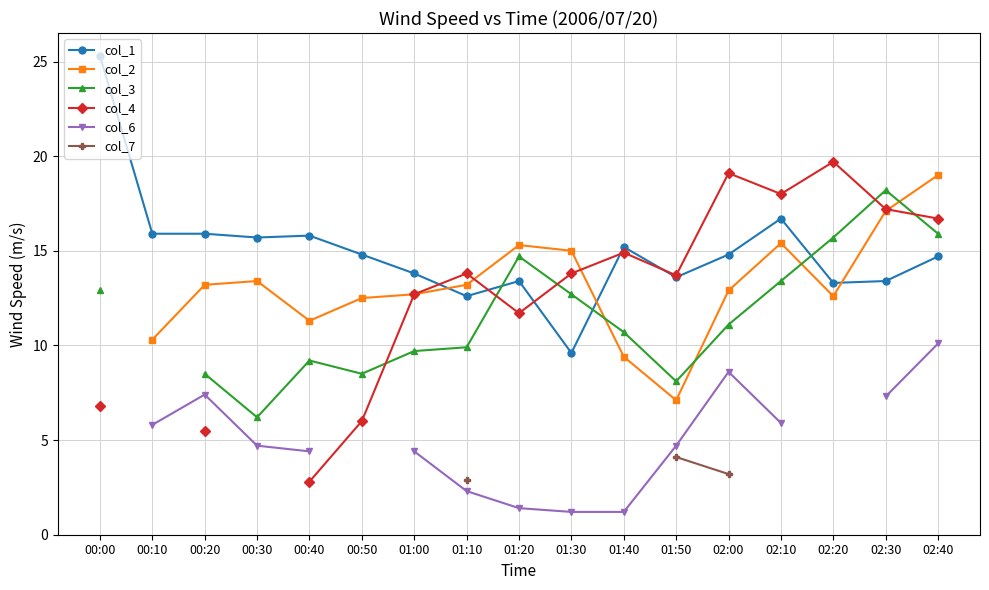

How many values in col_7 are above zero?

3